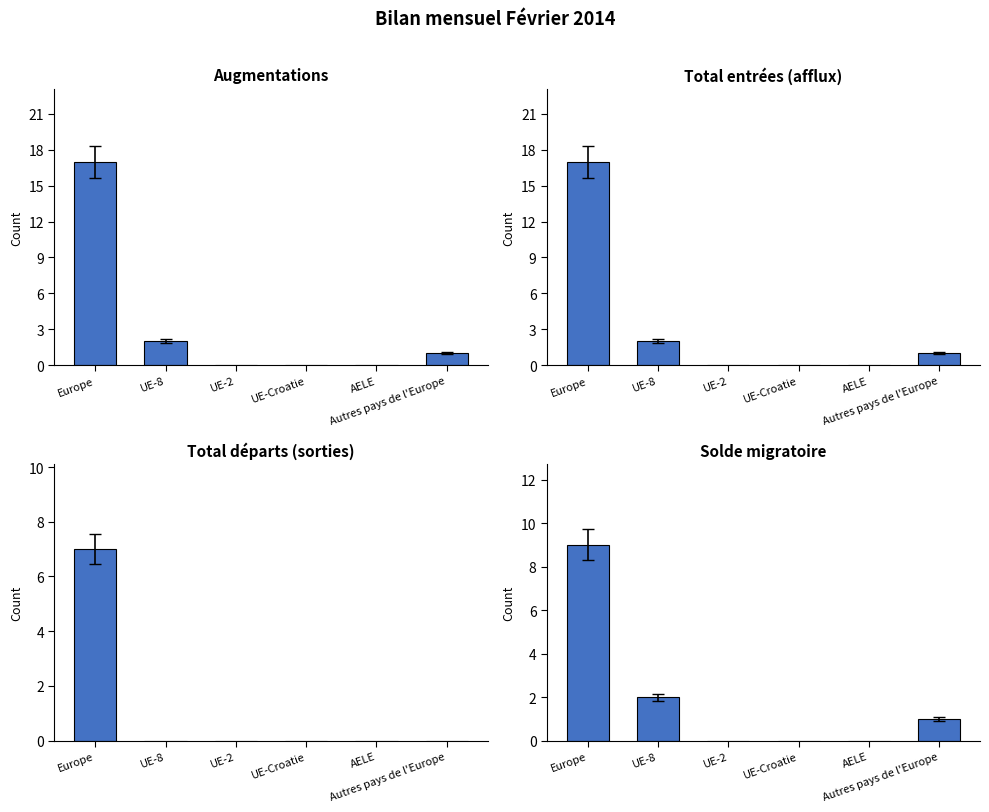

Count the number of data series in this chart.

4